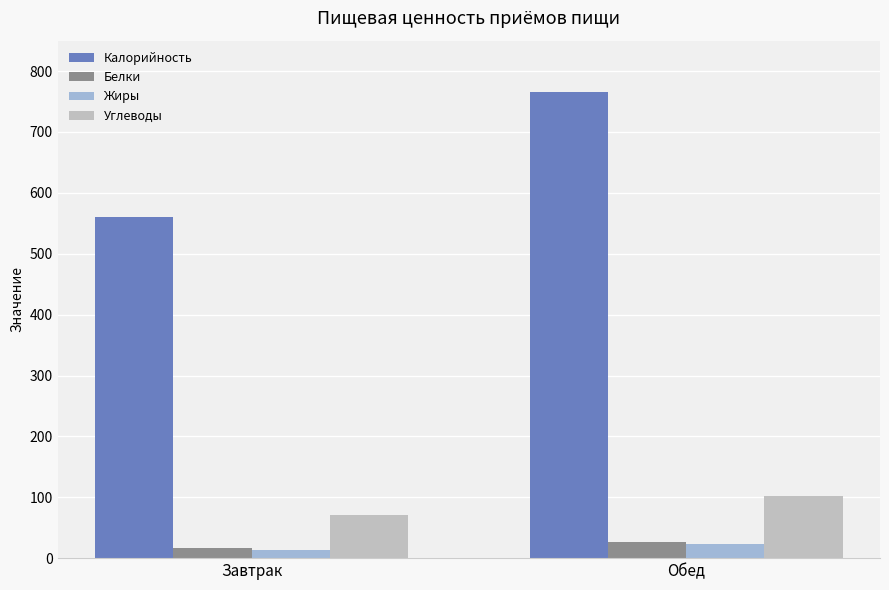

What is the difference between the highest and lowest values at Завтрак?

546.8